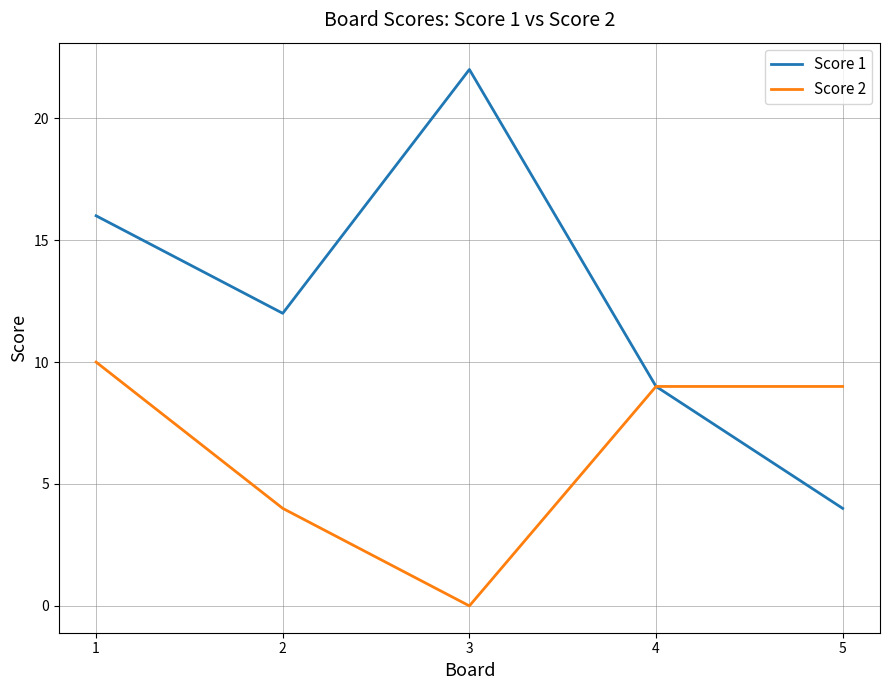

What is the sum of the Score 2 values at 1 and 5?

19